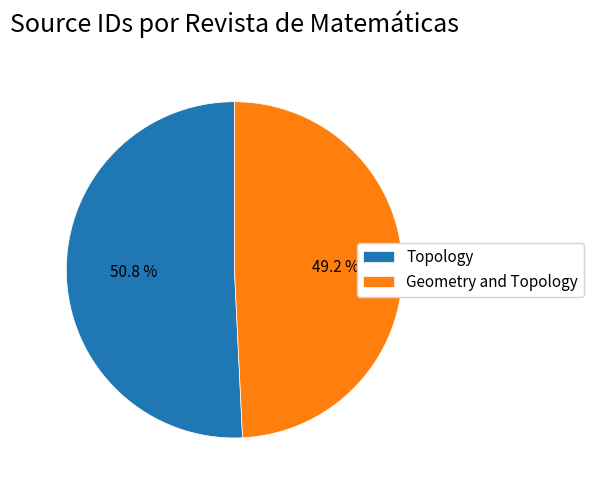

Combined, what portion of the pie is Geometry and Topology and Topology?

100.0%